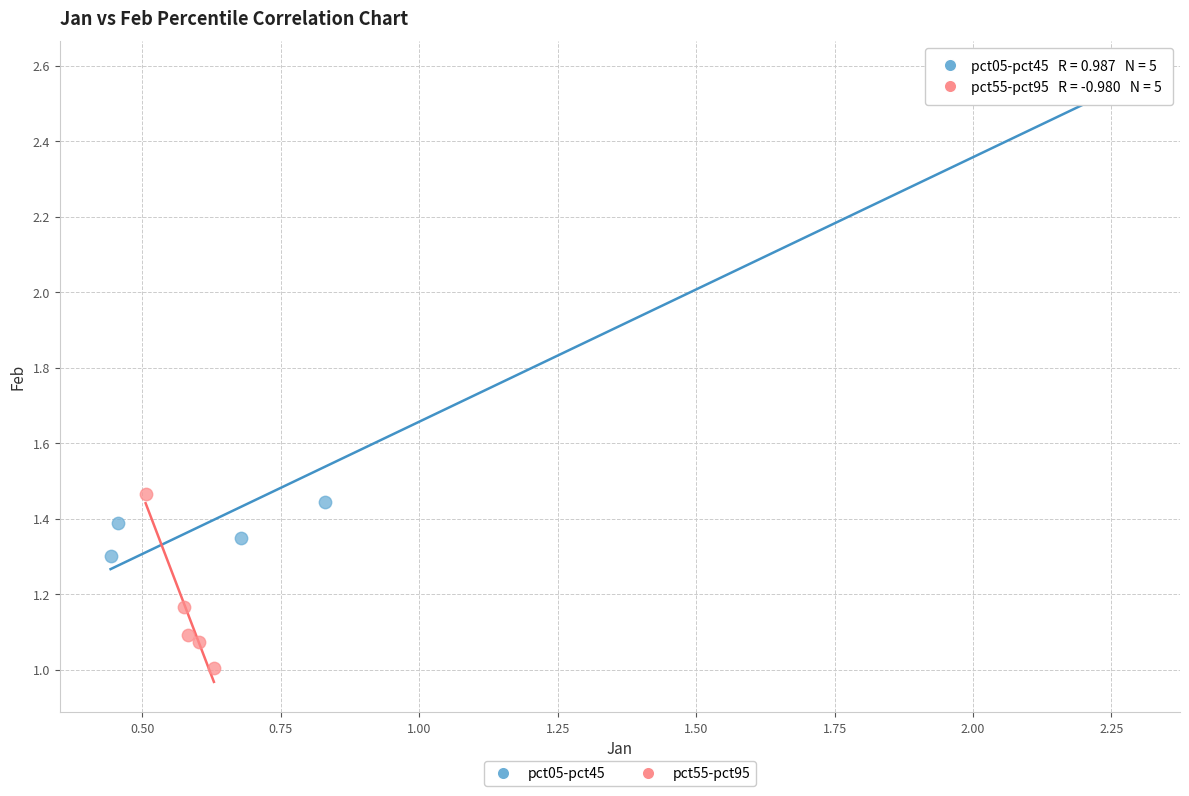

Which series contains the lowest Y value?

pct55-pct95